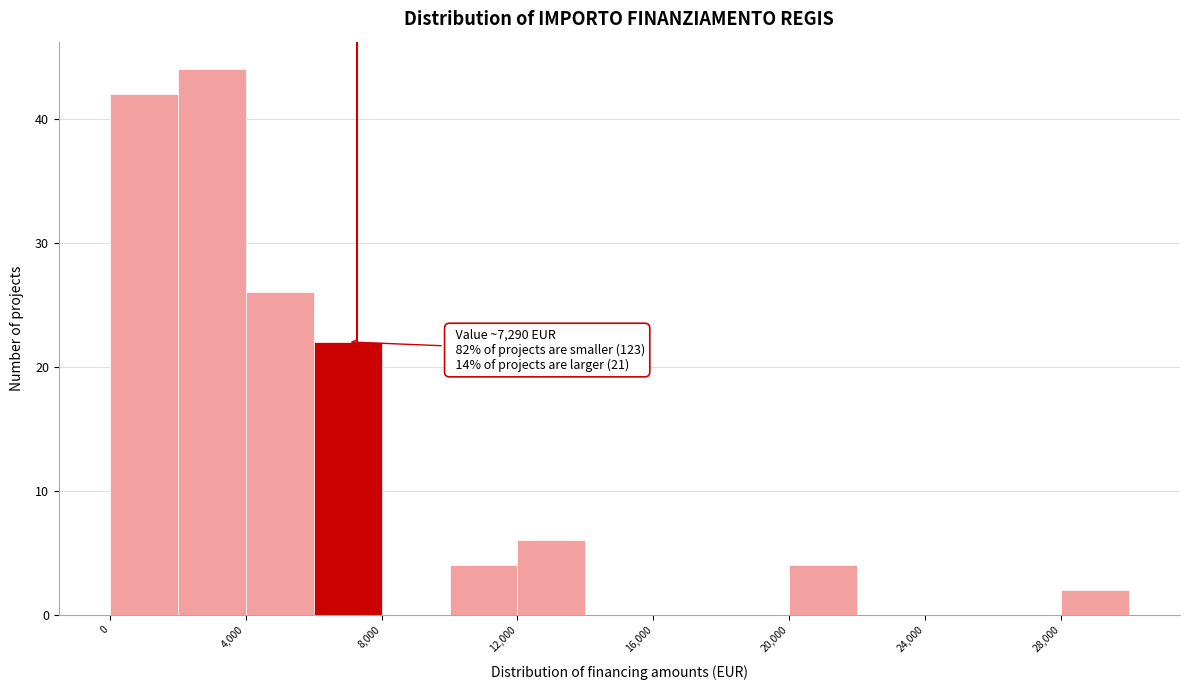

Over which range of the x-axis is the bar tallest?

2000 to 4000